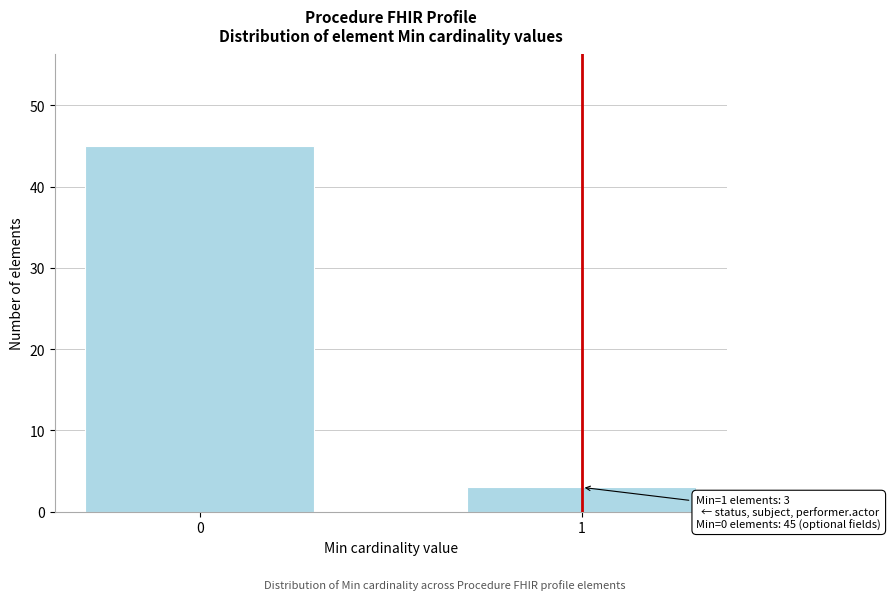

Reading left to right, list all the values displayed in this chart.

0=45	1=3